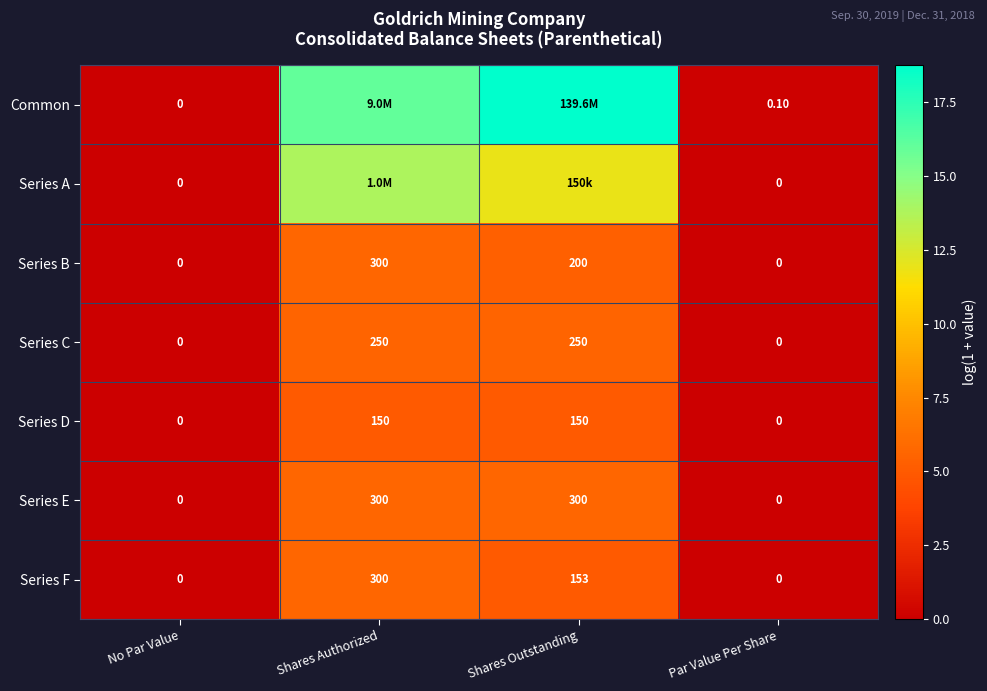

At how many categories does at least one series exceed 4?

2